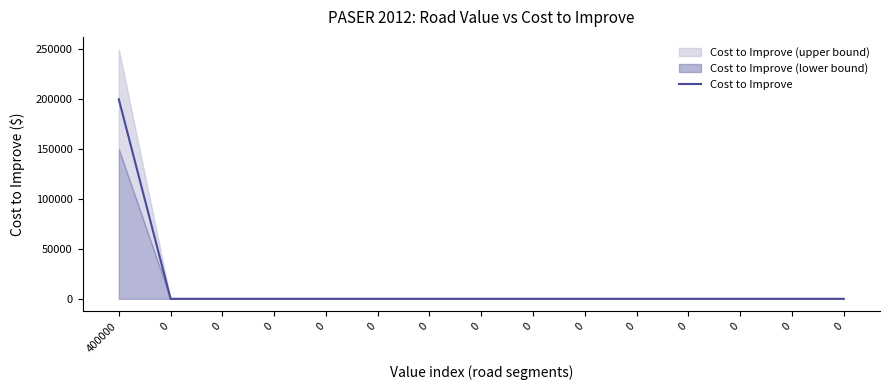

What is the difference between the maximum and second lowest values?

200000